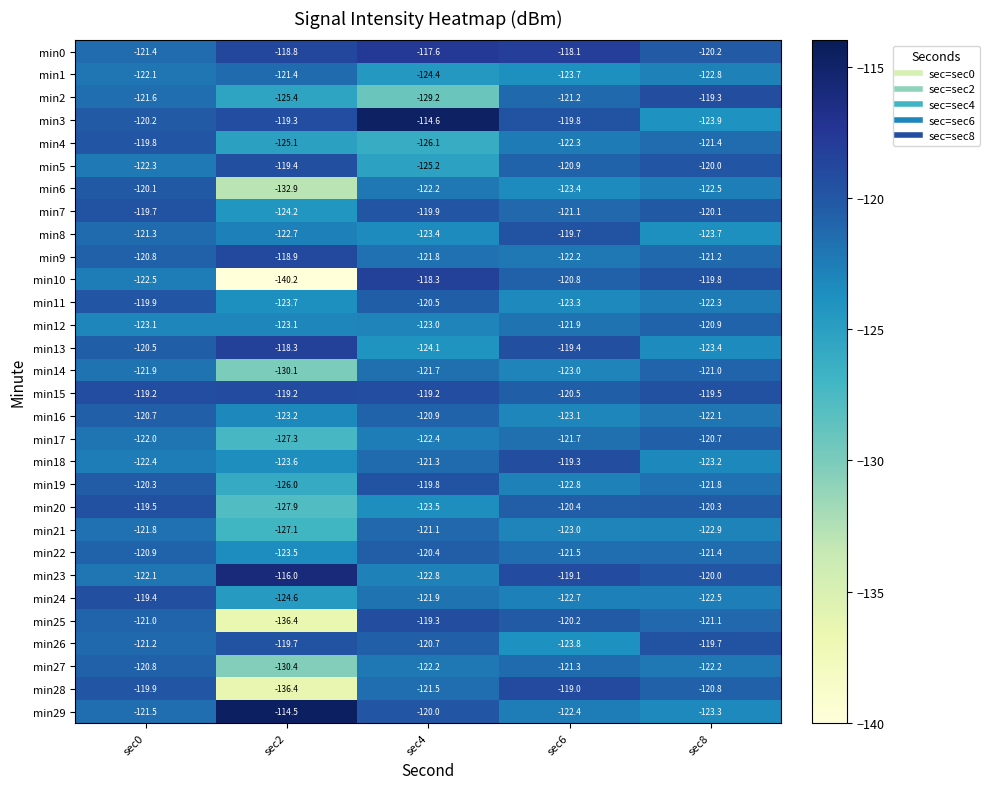

What is the minimum value shown in the chart?

-140.2